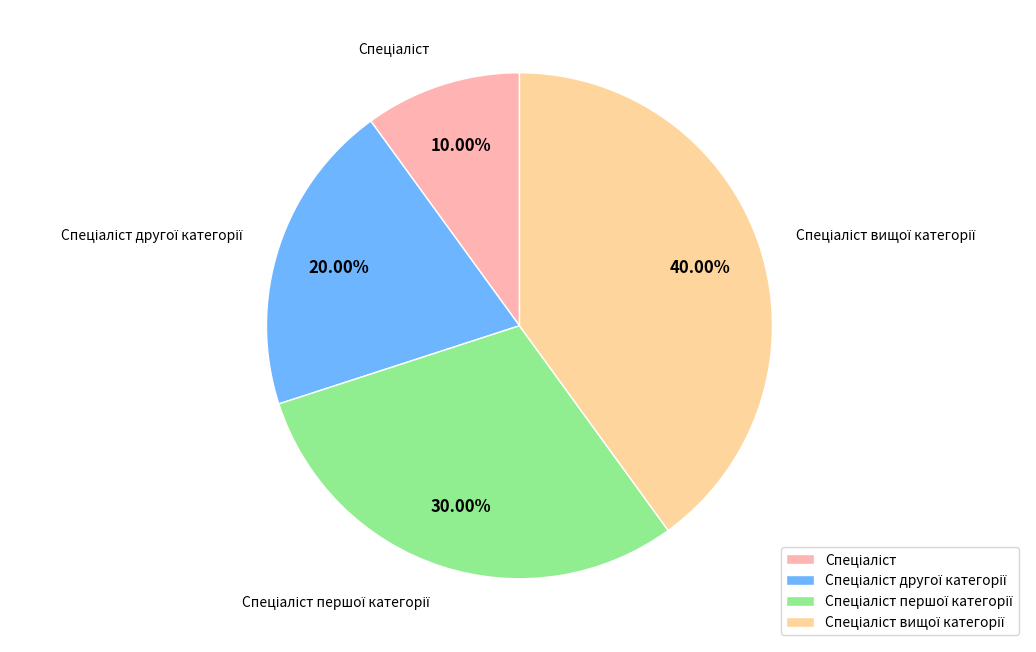

Does any single category account for the majority?

No